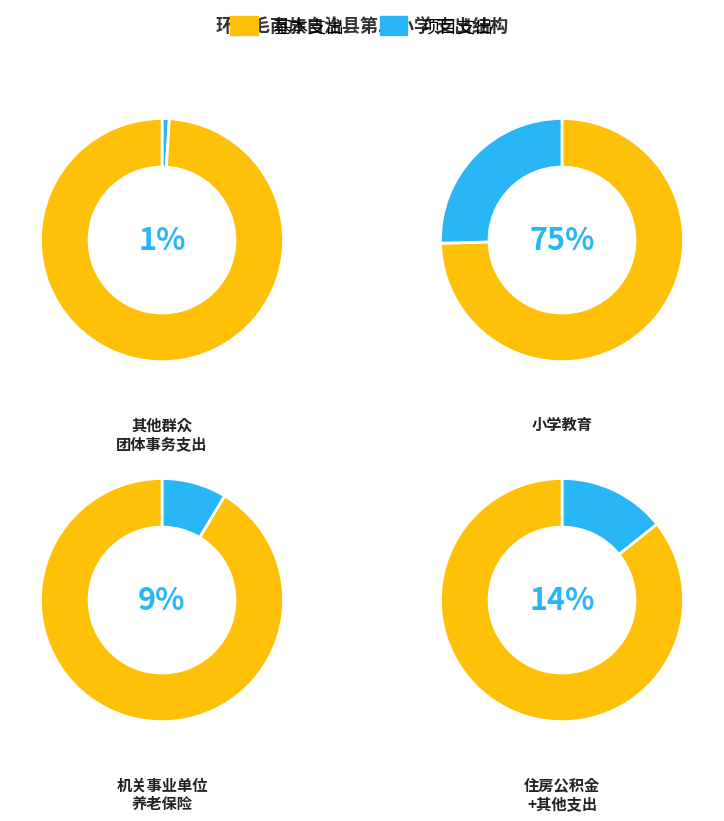

What is the largest slice in the pie chart?

小学教育